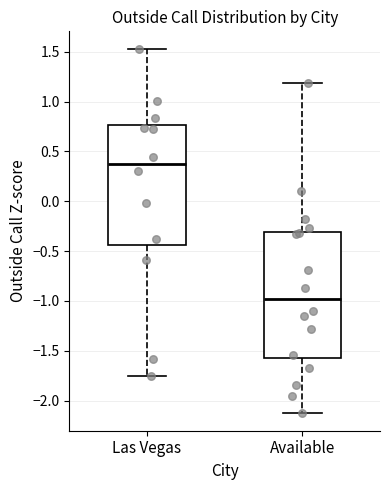

Where does the median line of the box for Las Vegas sit on the y-axis? The values are not printed on the chart, so give them approximately, as read against the axis.

0.35